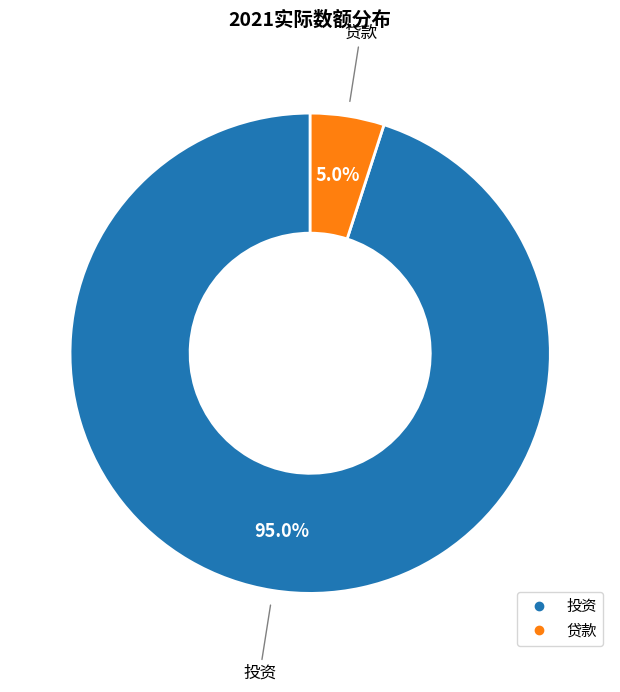

What is the ratio of the value at 贷款 to the value at 投资?

0.1